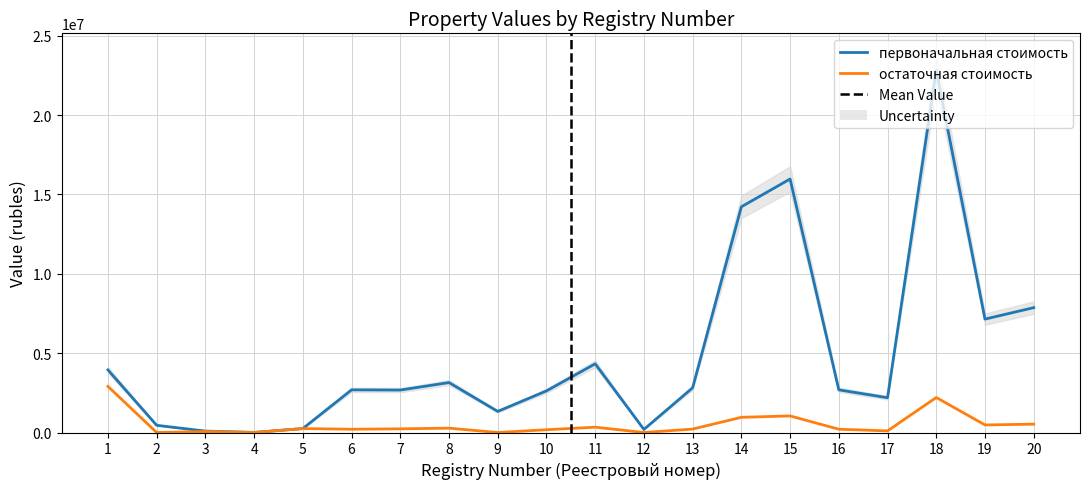

Which has a higher value, 20 or 19?

20